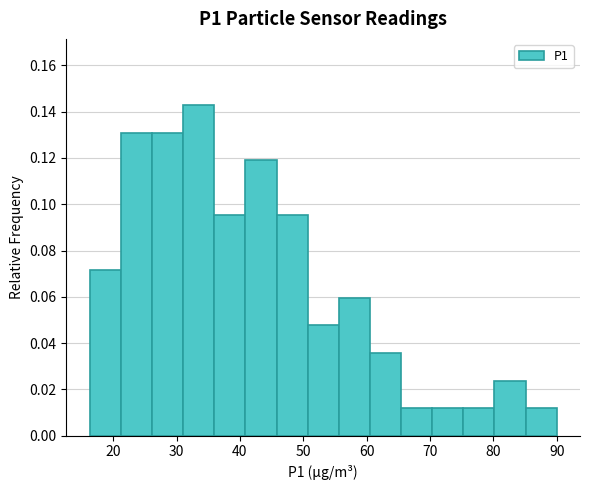

Over which range of the x-axis is the bar tallest?

31 to 36